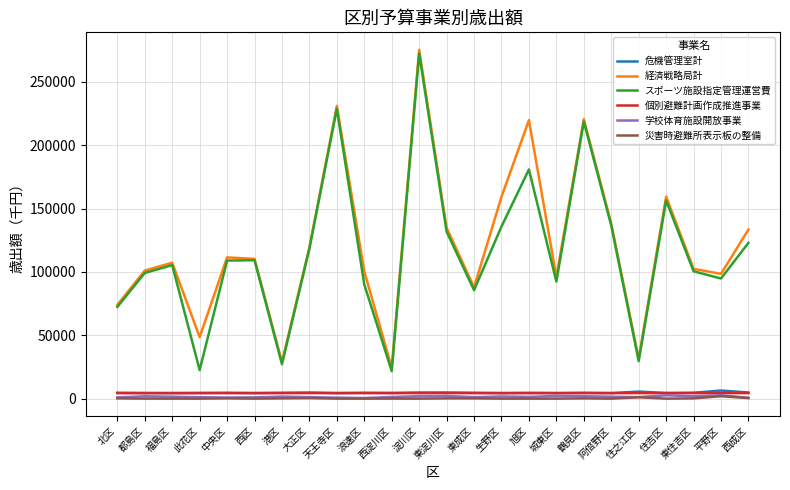

What are all the series names shown in the legend?

危機管理室計, 経済戦略局計, スポーツ施設指定管理運営費, 個別避難計画作成推進事業, 学校体育施設開放事業, 災害時避難所表示板の整備